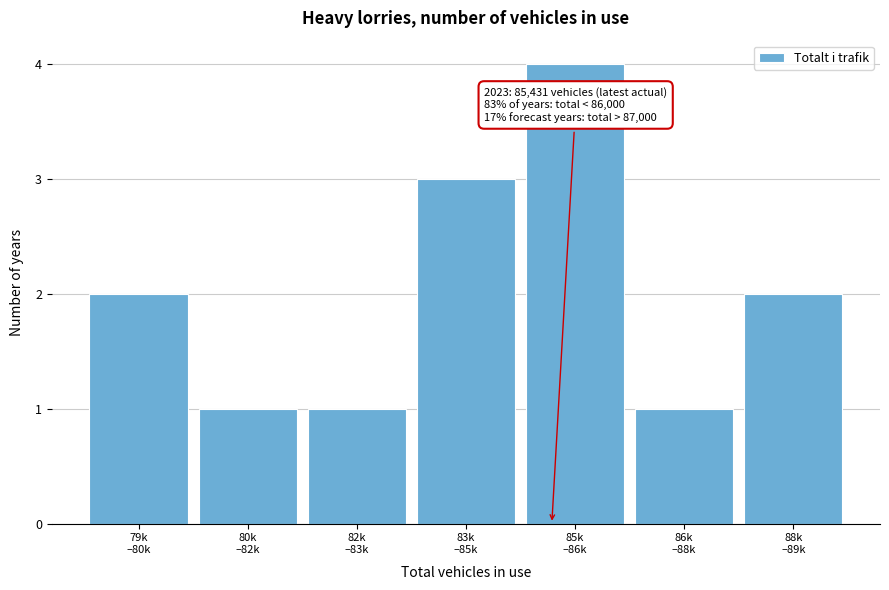

Reading left to right, extract all data points from this chart.

2	1	1	3	4	1	2